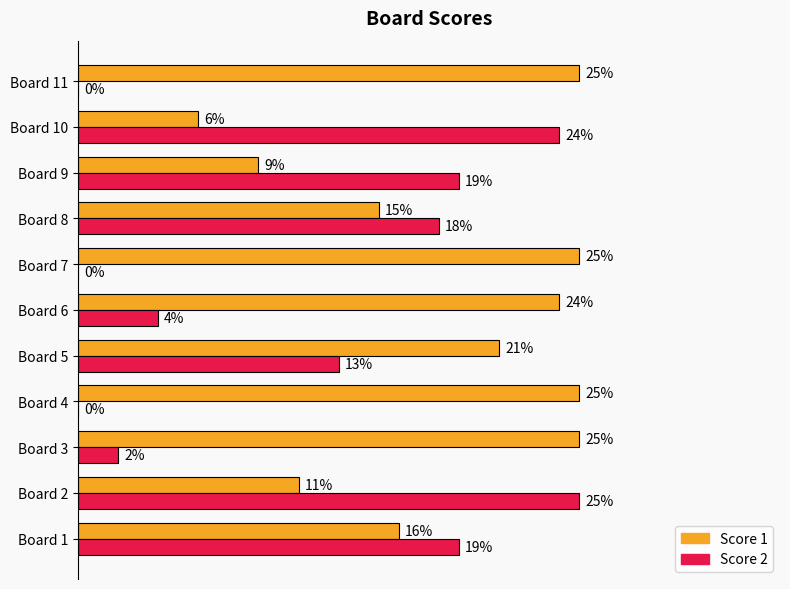

At which category is the sum across all series the highest?

Board 2